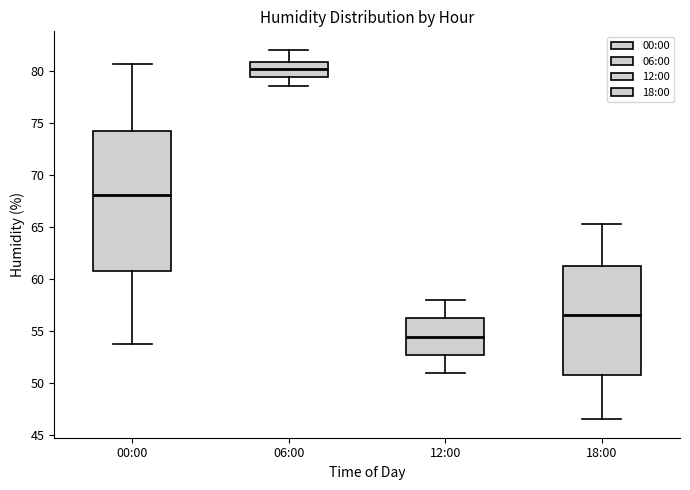

Where does the upper whisker of the box for 06:00 end on the y-axis? The values are not printed on the chart, so give them approximately, as read against the axis.

82.0